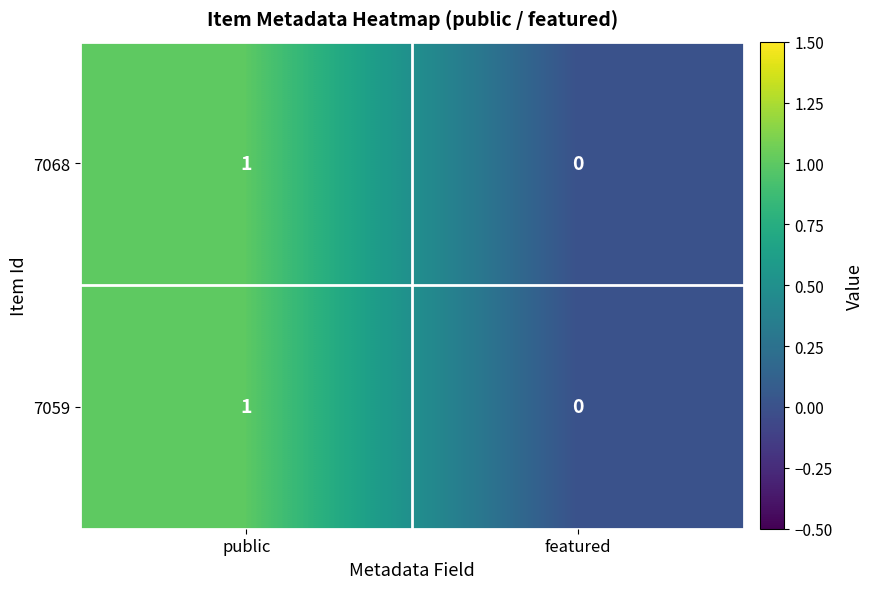

The 7068 series shows 0 at public. True or false?

False